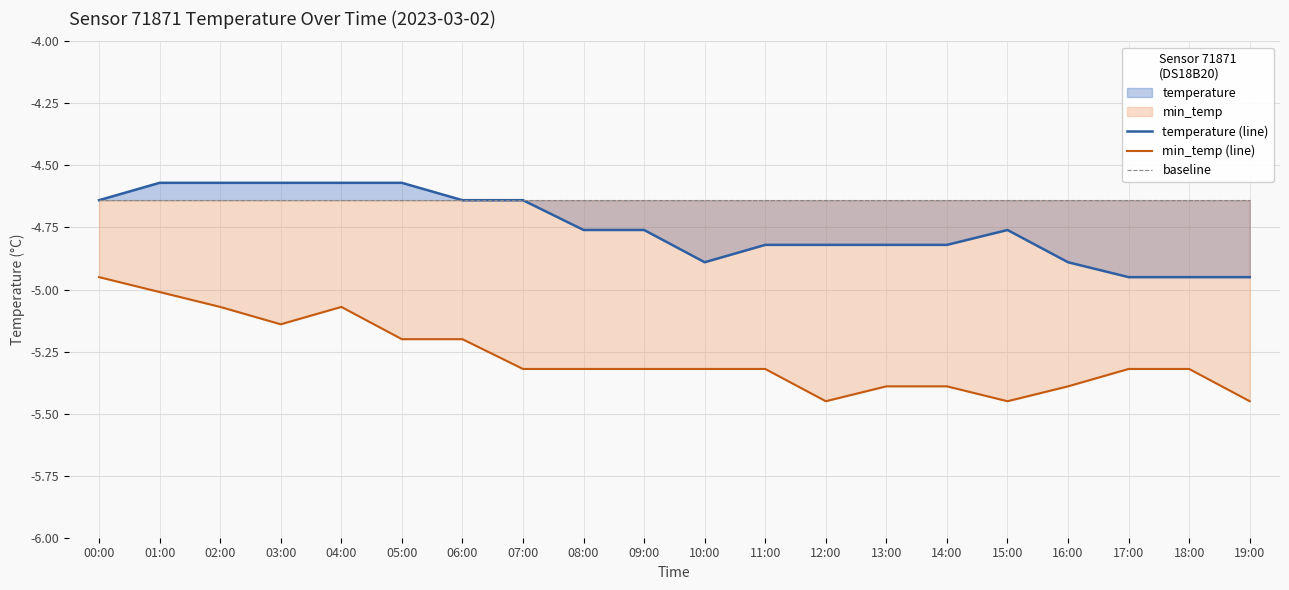

Which series has the largest total across all categories?

baseline